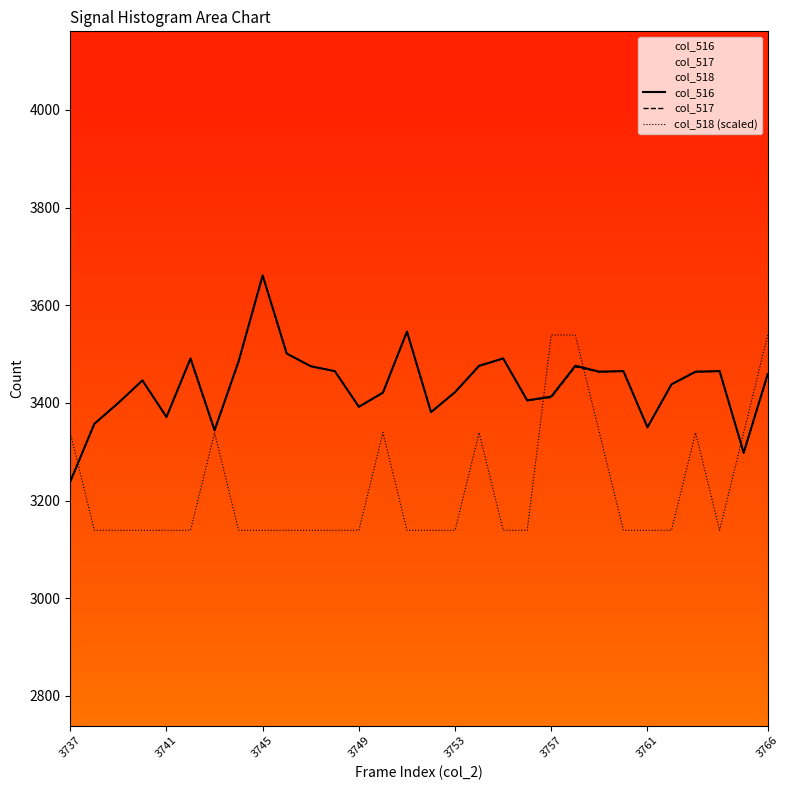

Reading left to right, extract all data points from this chart.

col_516: 3239	3357	3400	3446	3371	3491	3344	3485	3661	3501	3475	3465	3392	3421	3546	3381	3422	3476	3491	3405	3413	3476	3464	3465	3350	3438	3464	3465	3298	3459
col_517: 3238	3357	3400	3446	3371	3491	3343	3485	3661	3501	3475	3465	3392	3420	3546	3381	3422	3475	3491	3405	3411	3474	3463	3465	3350	3438	3463	3465	3297	3457
col_518: 3339	3139	3139	3139	3139	3139	3339	3139	3139	3139	3139	3139	3139	3339	3139	3139	3139	3339	3139	3139	3539	3539	3339	3139	3139	3139	3339	3139	3339	3539